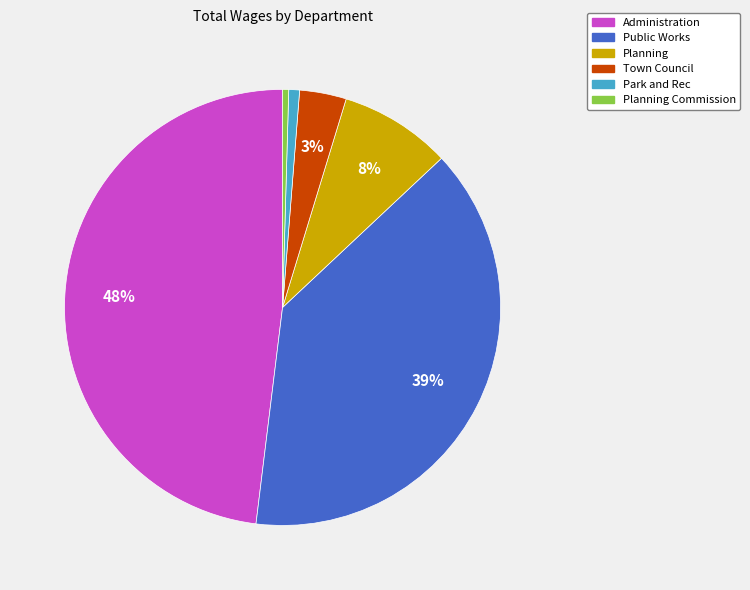

To the nearest percent, what portion does Planning represent?

8%